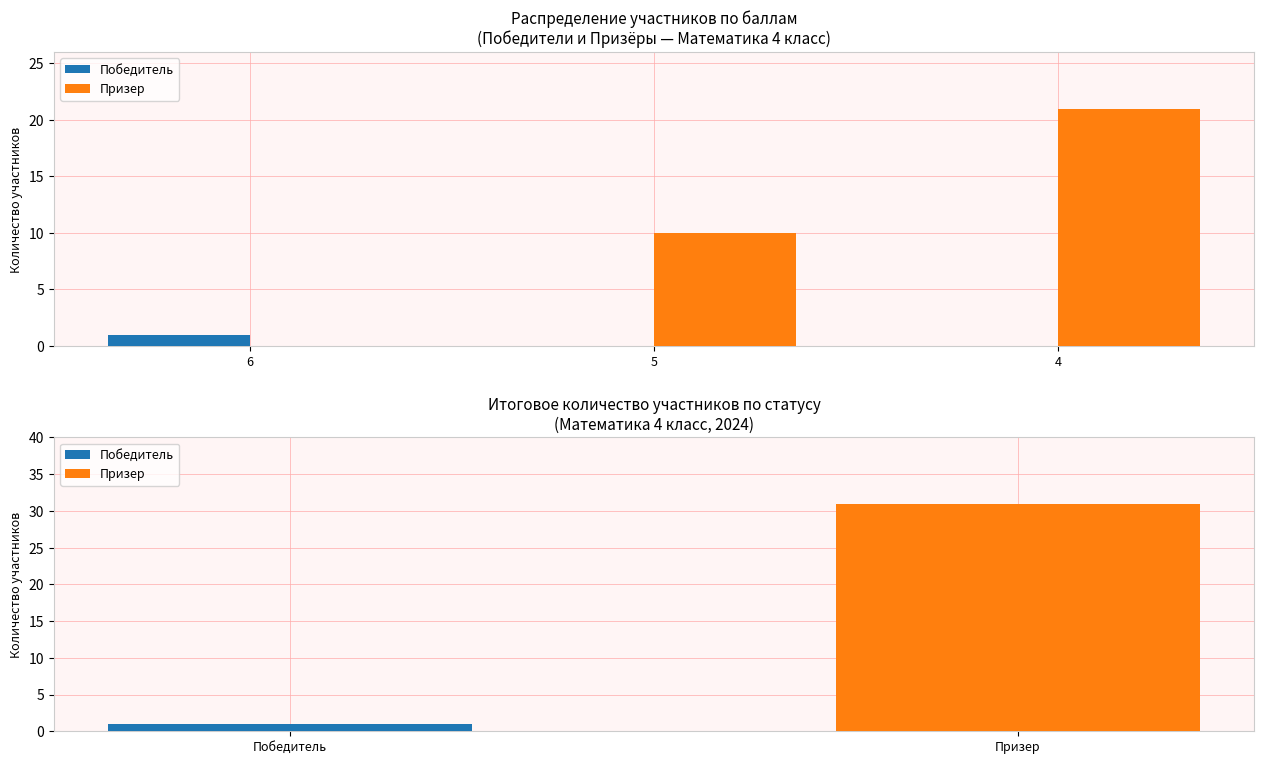

What is the spread (max minus min) of values at 5?

10